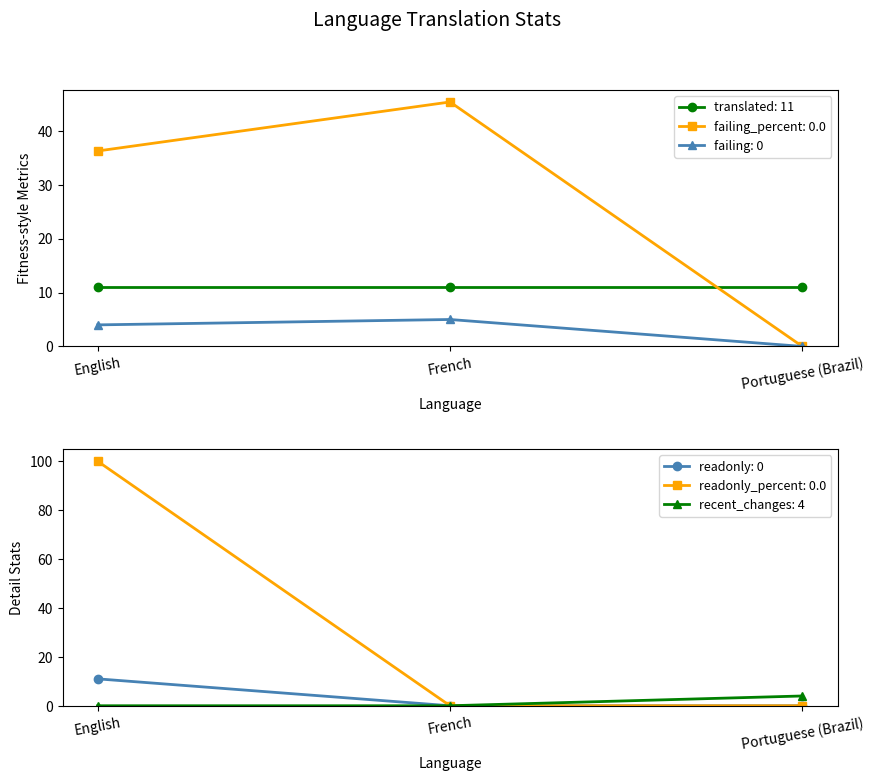

What is the total value across all series at Portuguese (Brazil)?

4.0